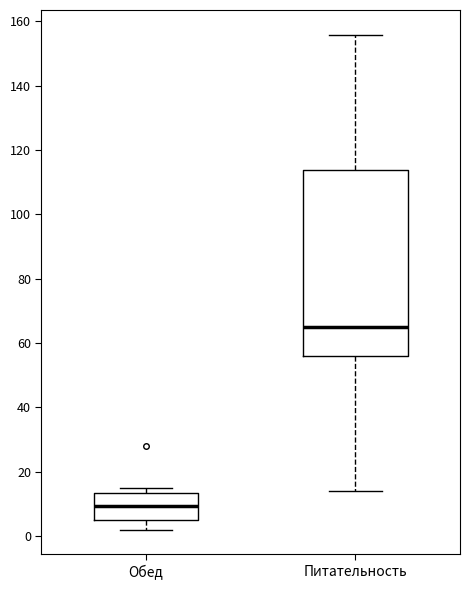

Reading left to right, read every box against the y-axis: the position of its median line, the range the box covers, and the ends of its whiskers. The values are not printed on the chart, so give them approximately, as read against the axis.

Обед: median 10, box 6 to 14, whiskers 2 to 16
Питательность: median 66, box 56 to 114, whiskers 14 to 156